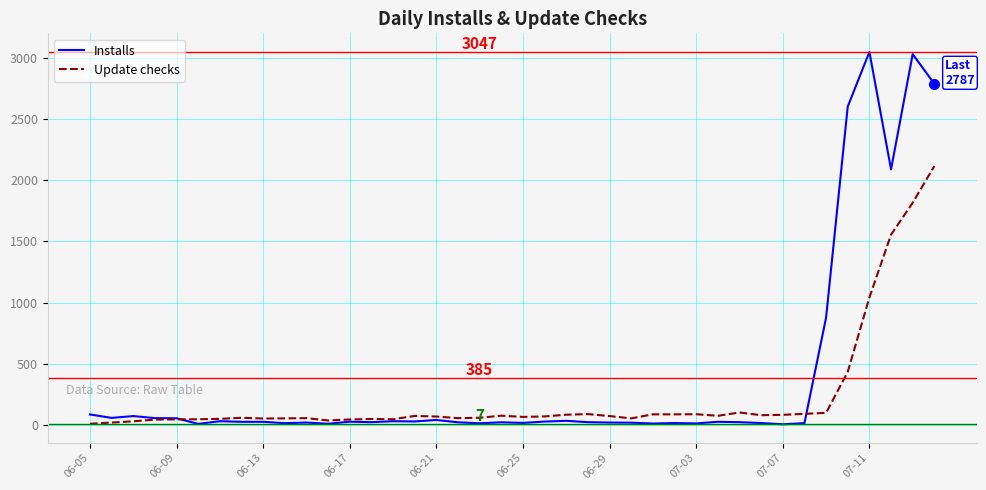

What is the highest value of the Installs series?

3047